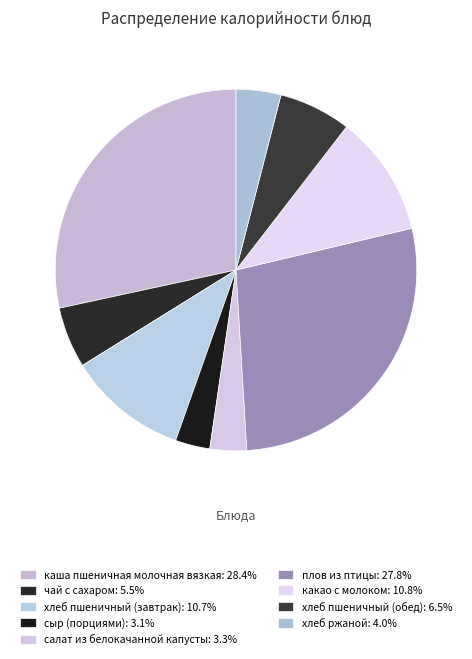

The плов из птицы slice represents 35% of the pie. True or false?

False